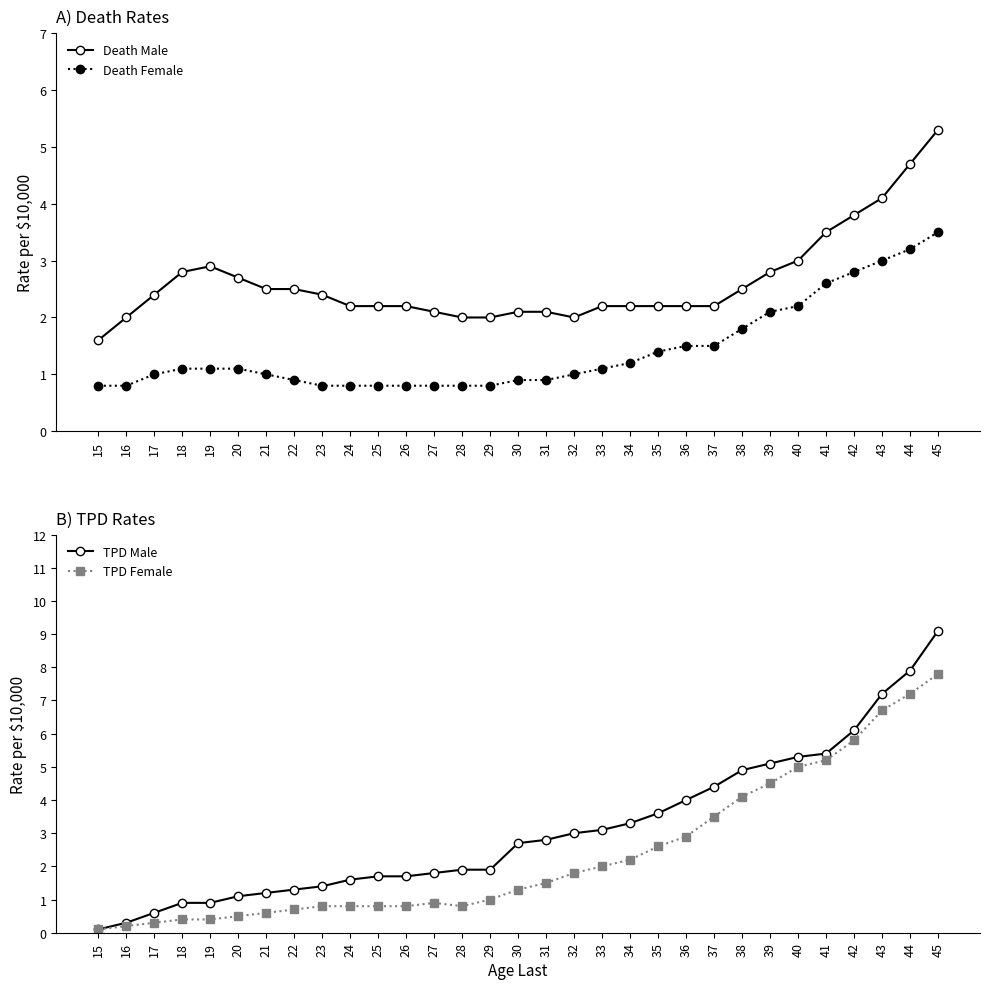

Is it true that Death Female equals 2.0 at 44?

False